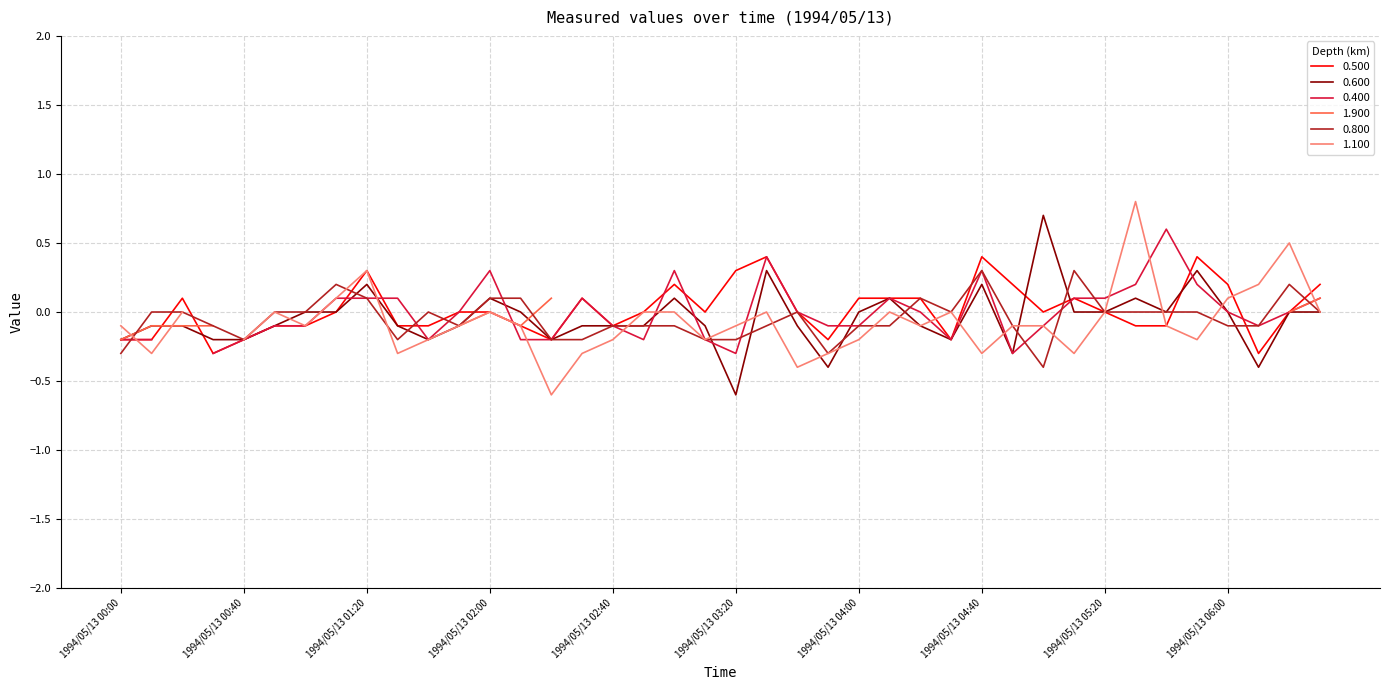

Where do 0.500 and 0.800 first cross each other?

1994/05/13 00:00 and 1994/05/13 00:10